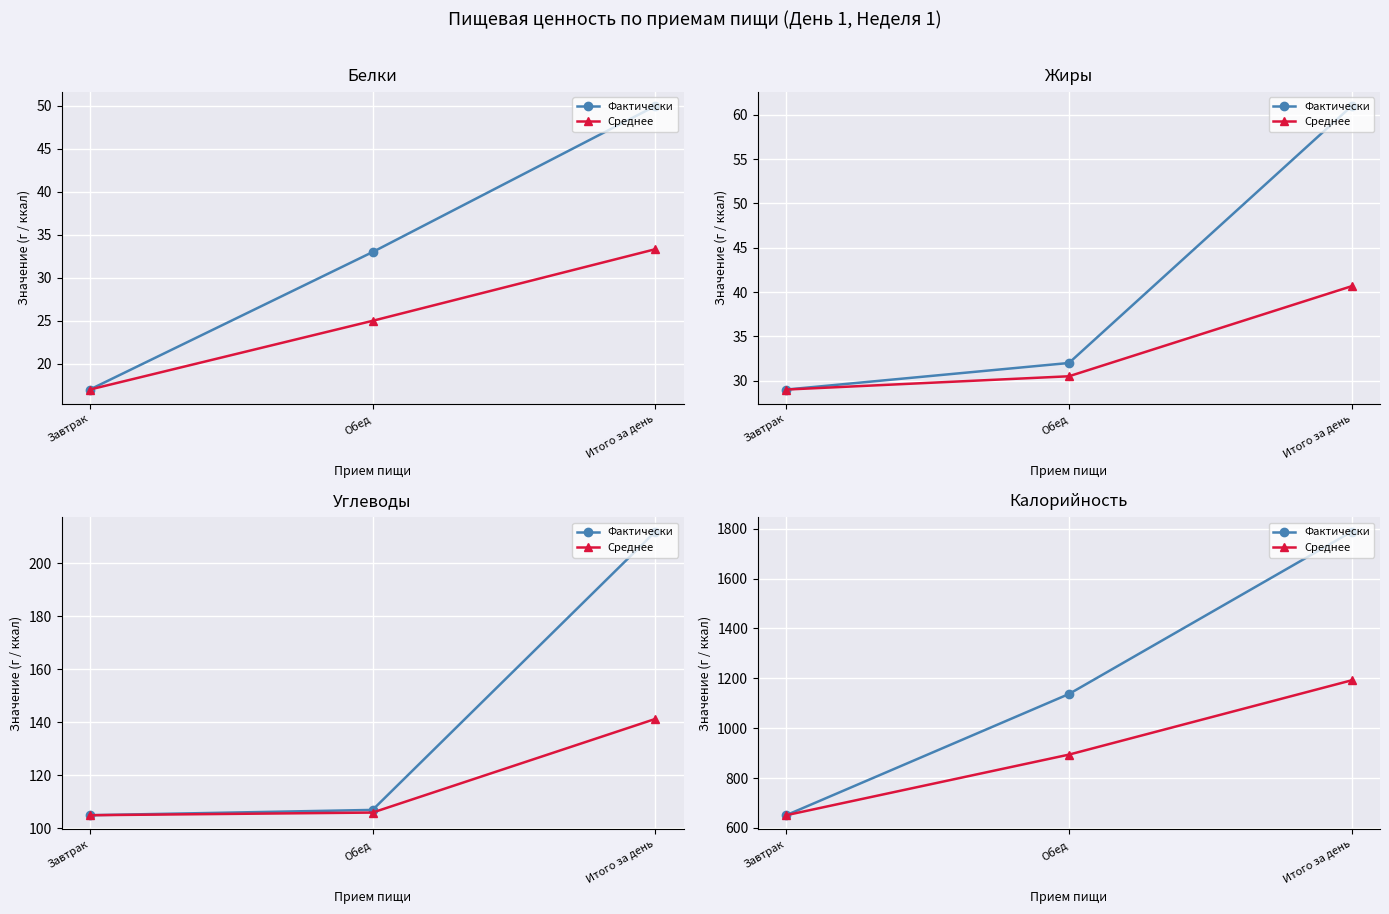

At how many categories does at least one series exceed 908?

2